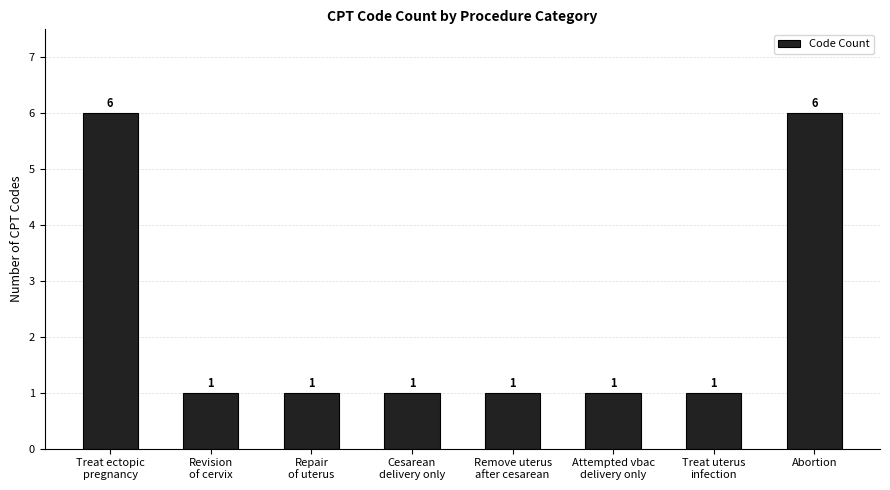

The chart shows a value of 1 at Revision
of cervix. True or false?

True